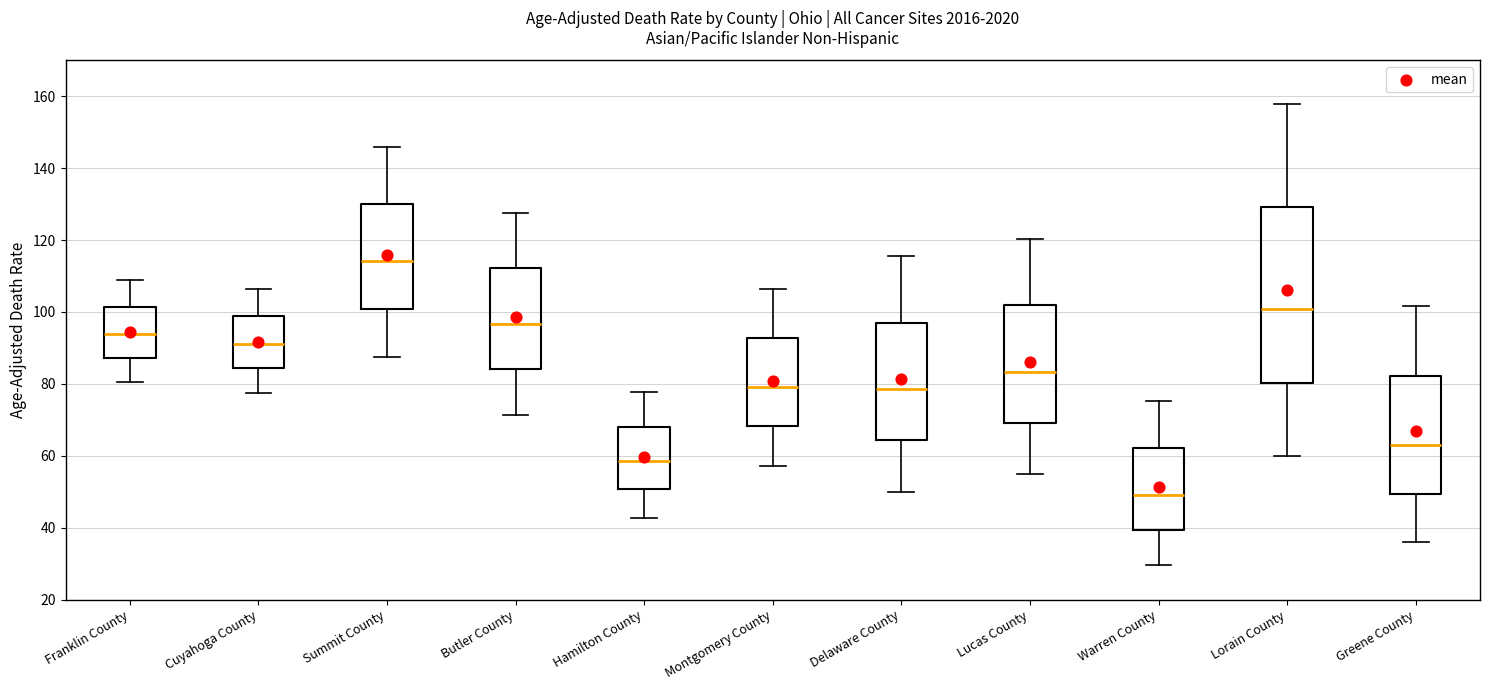

Comparing the boxes themselves (not the whiskers), which one is the tallest?

Lorain County